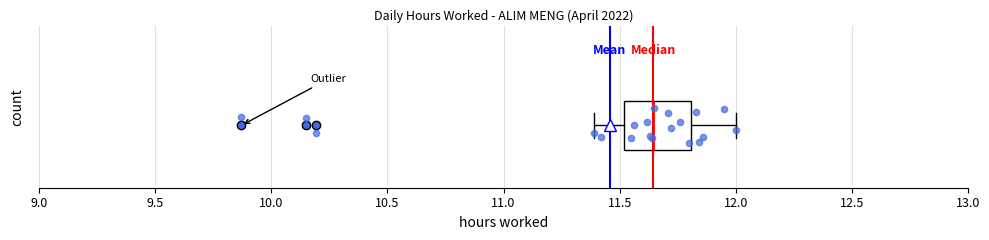

Where does the median line of the box sit on the x-axis? The values are not printed on the chart, so give them approximately, as read against the axis.

11.65